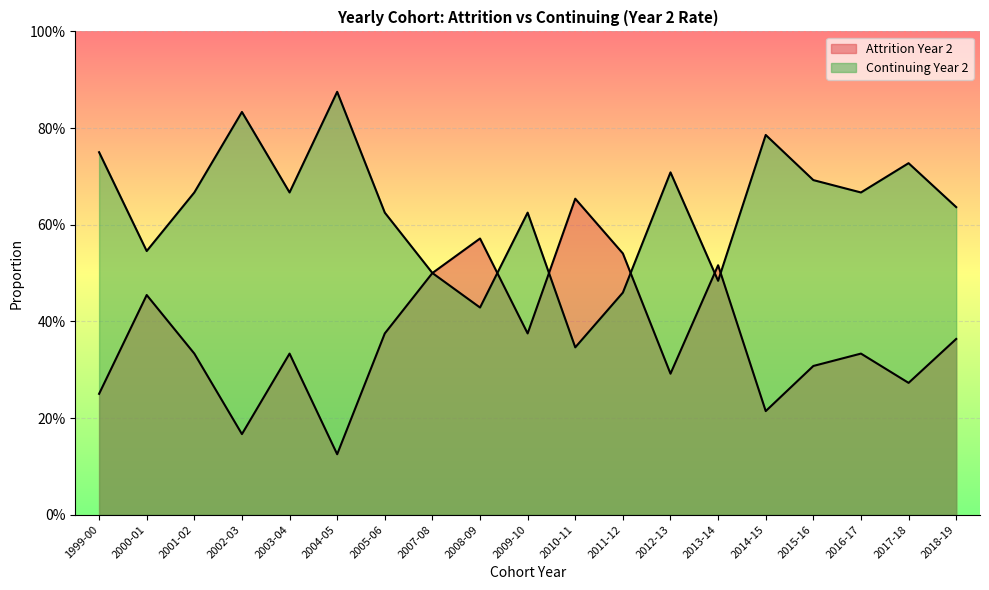

True or false: Attrition Year 2 and Continuing Year 2 intersect in this chart.

True